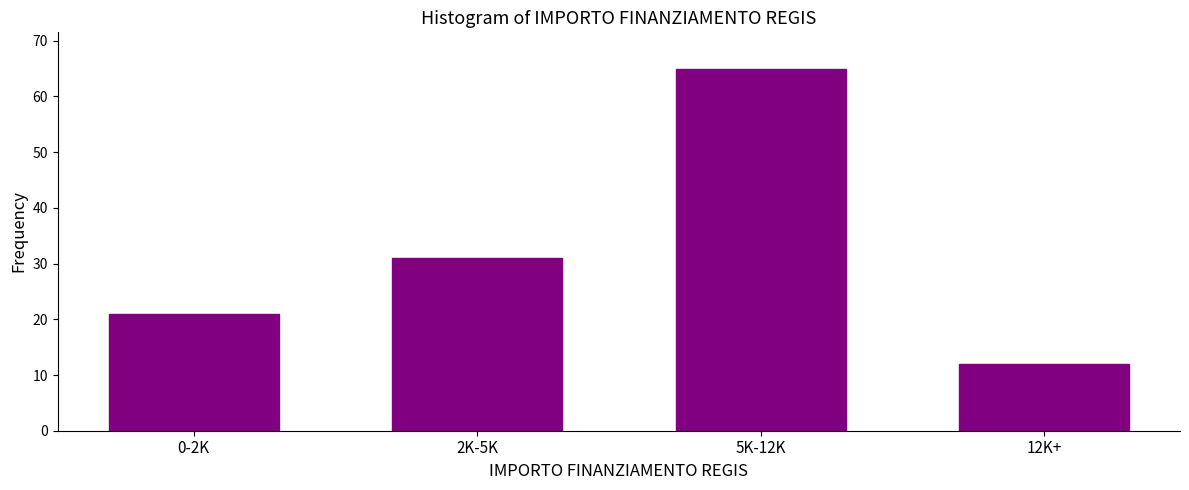

Reading left to right, transcribe all the data shown in this chart.

21	31	65	12